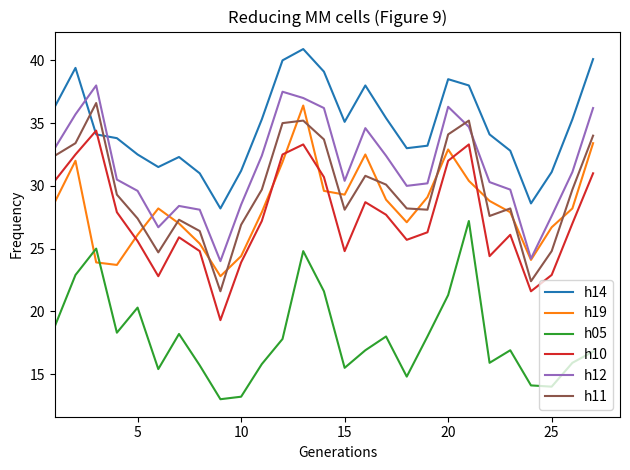

In h11, how many points are higher than both neighbors (excluding endpoints)?

6